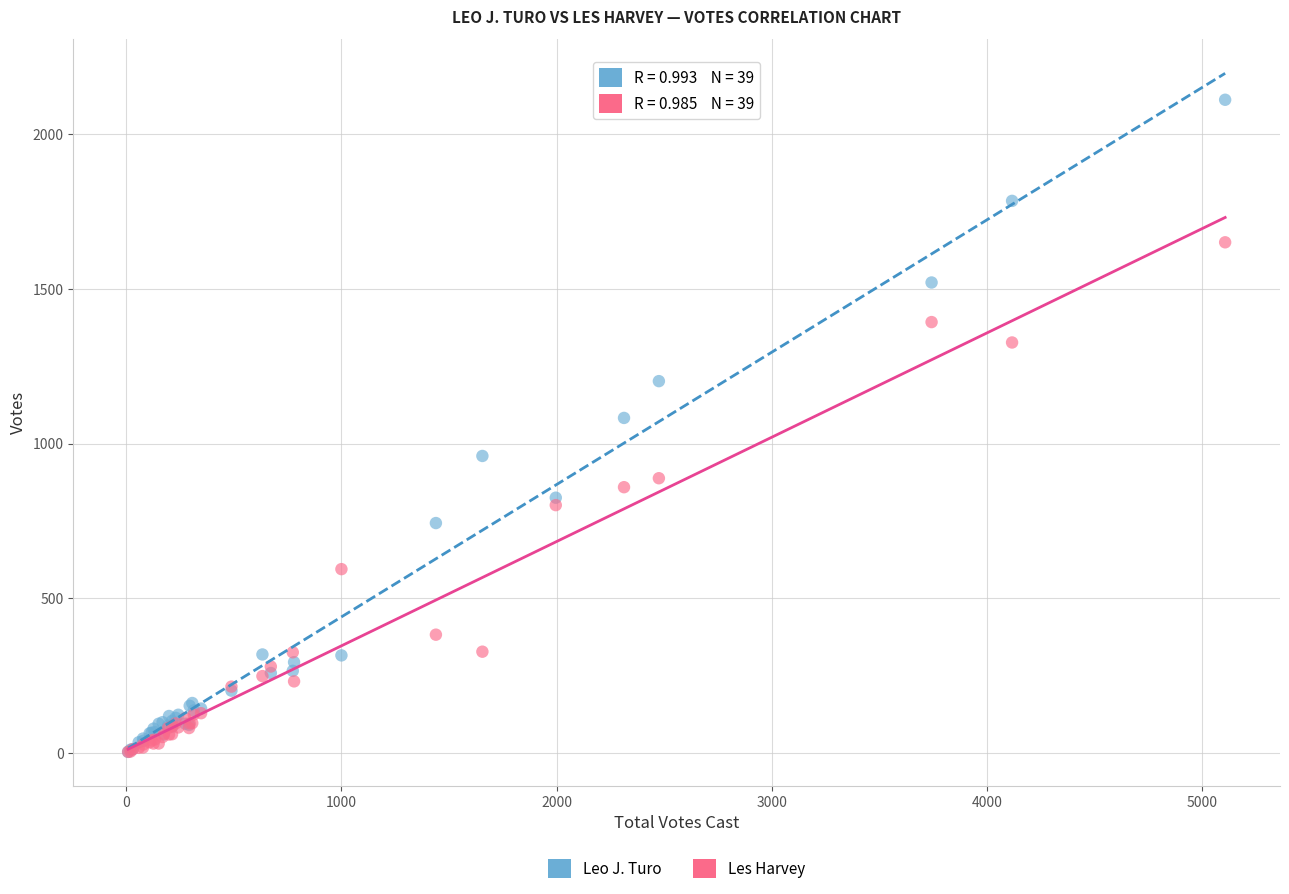

Which series has the widest spread of Y values?

Leo J. Turo